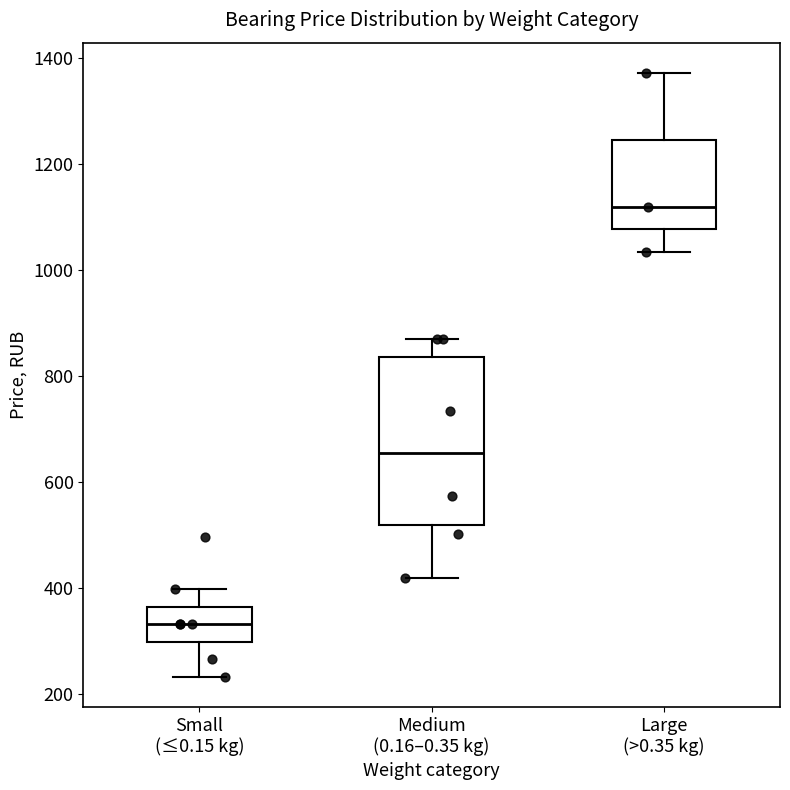

Where is the lower edge of the box for Large (>0.35 kg) on the y-axis? The values are not printed on the chart, so give them approximately, as read against the axis.

1080